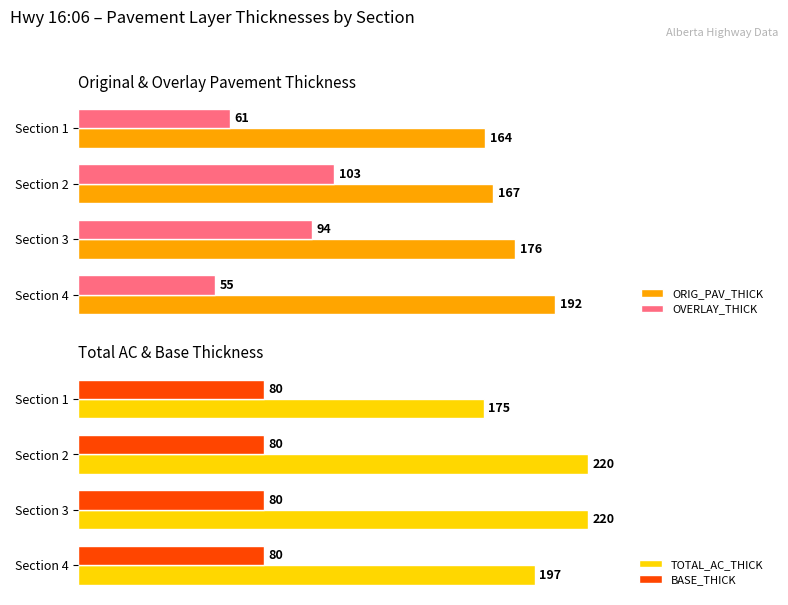

Which series has the largest range (max minus min)?

OVERLAY_THICK